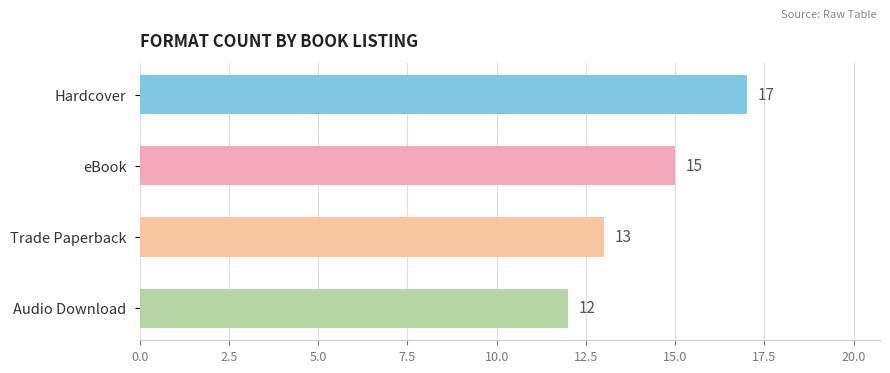

What is the difference between the values at eBook and Trade Paperback?

2